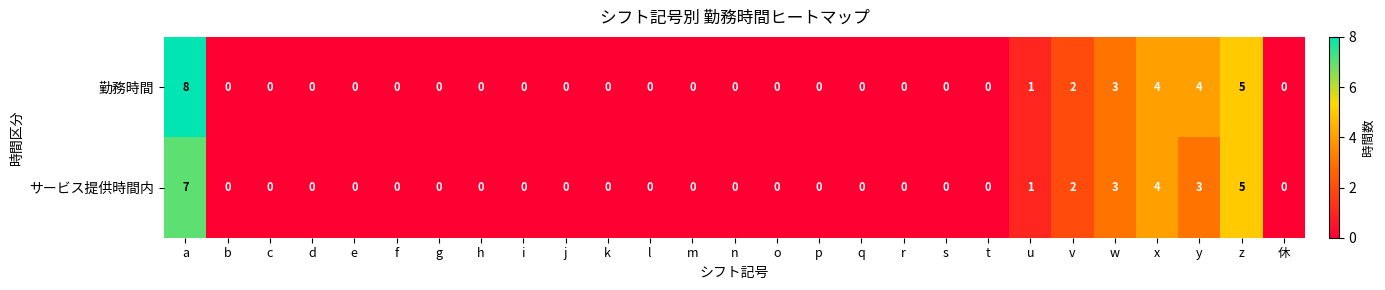

Is it true that 勤務時間 equals 8 at a?

True